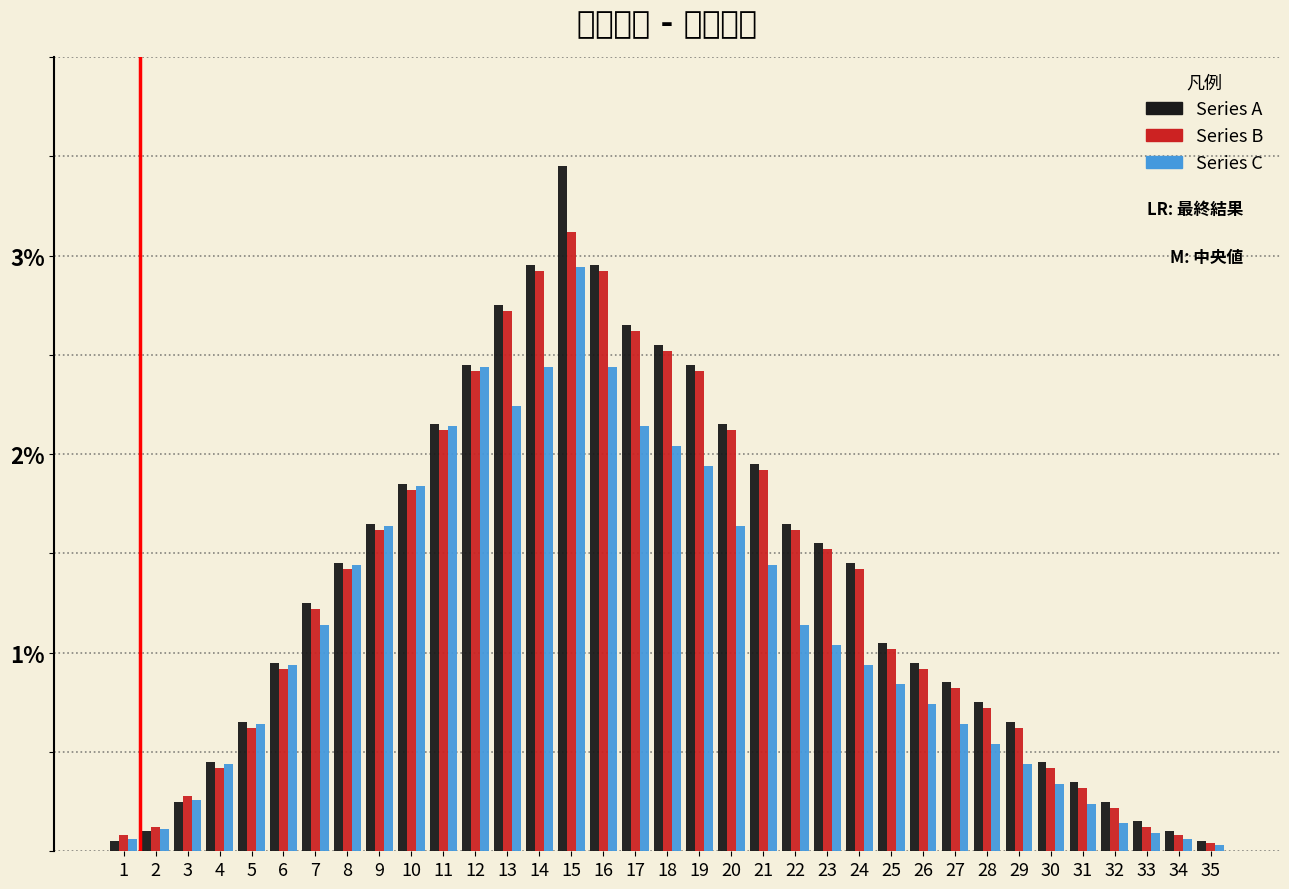

The Series C series shows 0.9 at 5. True or false?

False